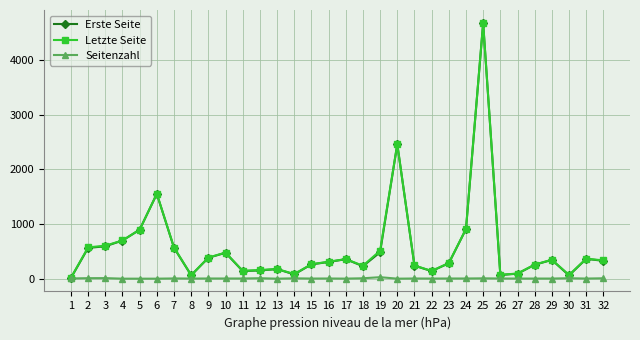

What are all the series names shown in the legend?

Erste Seite, Letzte Seite, Seitenzahl